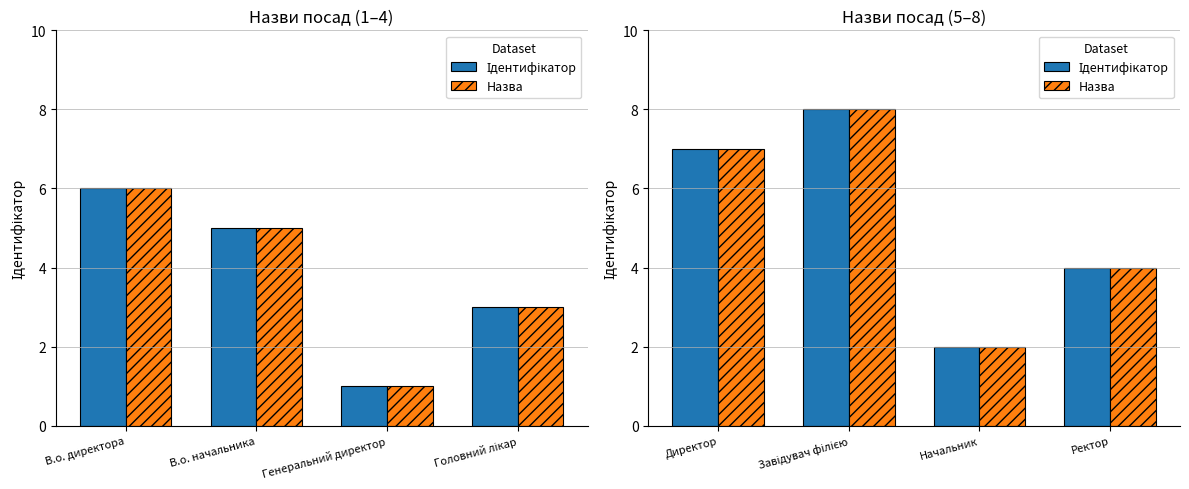

Rank the series at Директор from highest to lowest value.

Ідентифікатор, Назва